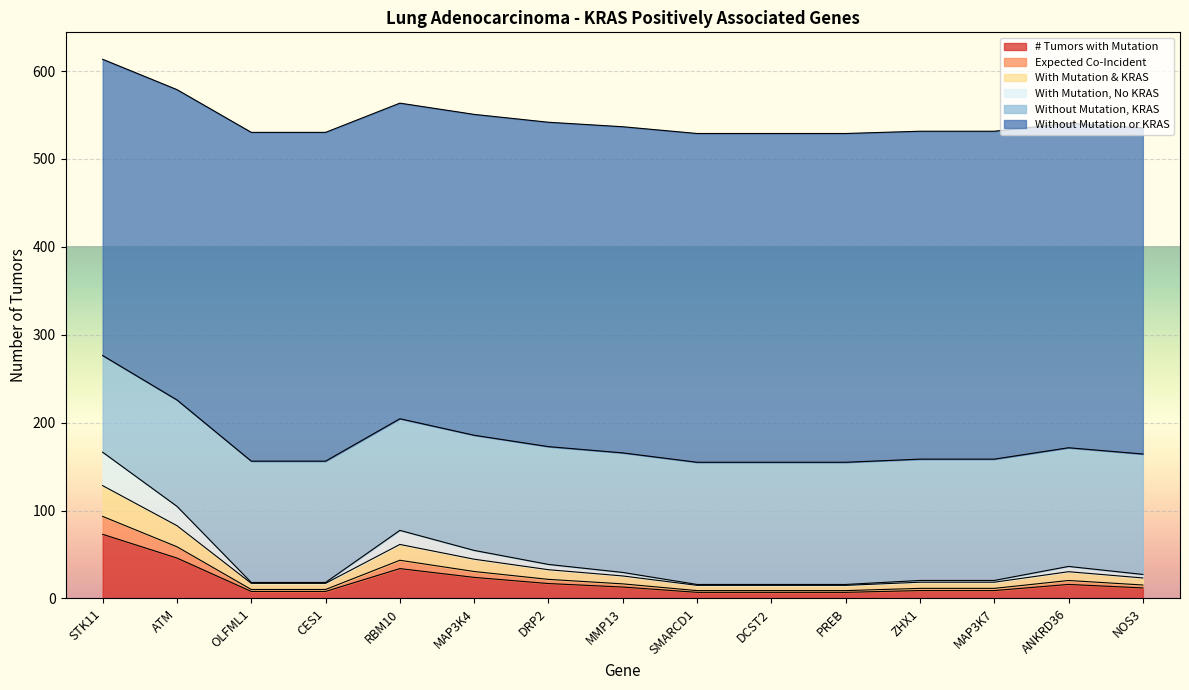

How many interior local peaks does the Expected Co-Incident series have?

2